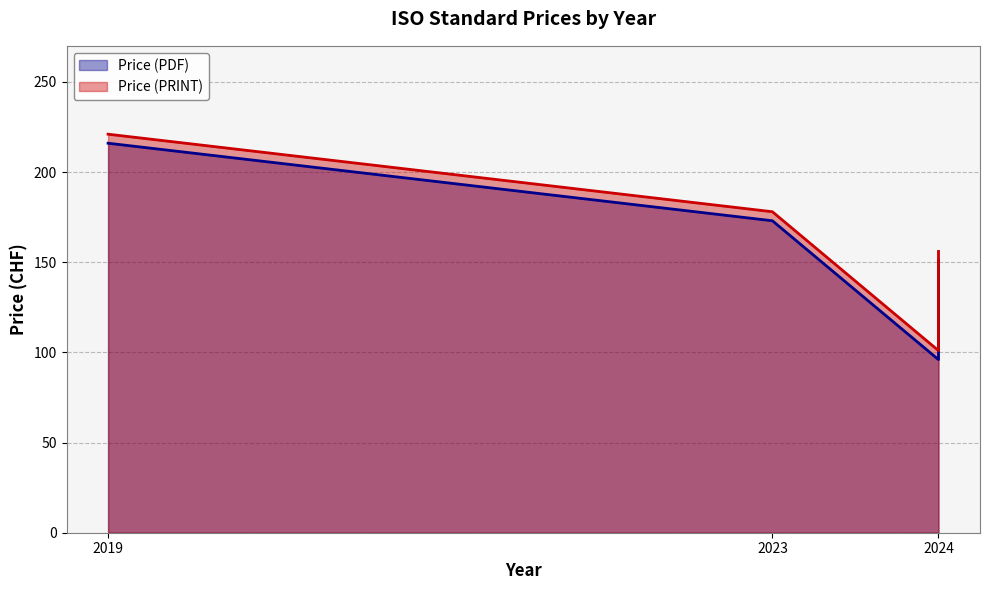

The Price (PRINT) series shows 179 at 2024. True or false?

False